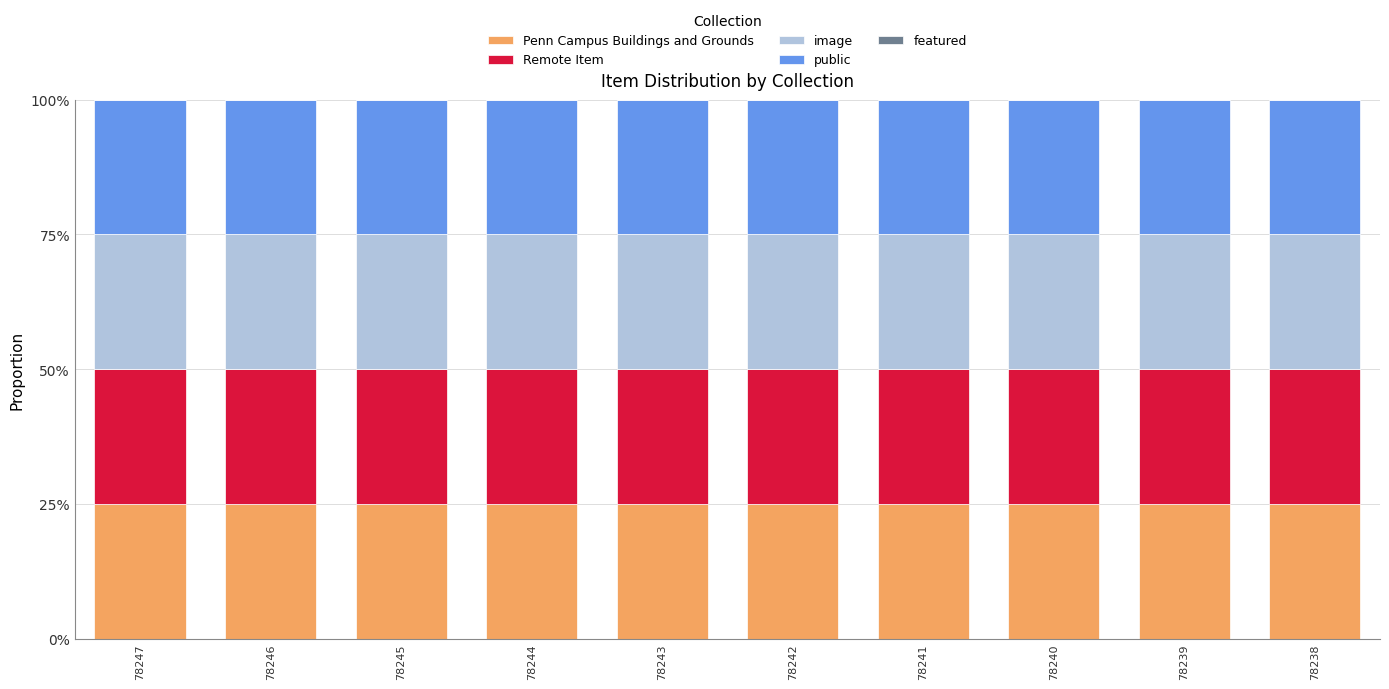

What is the sum of all public values?

2.5